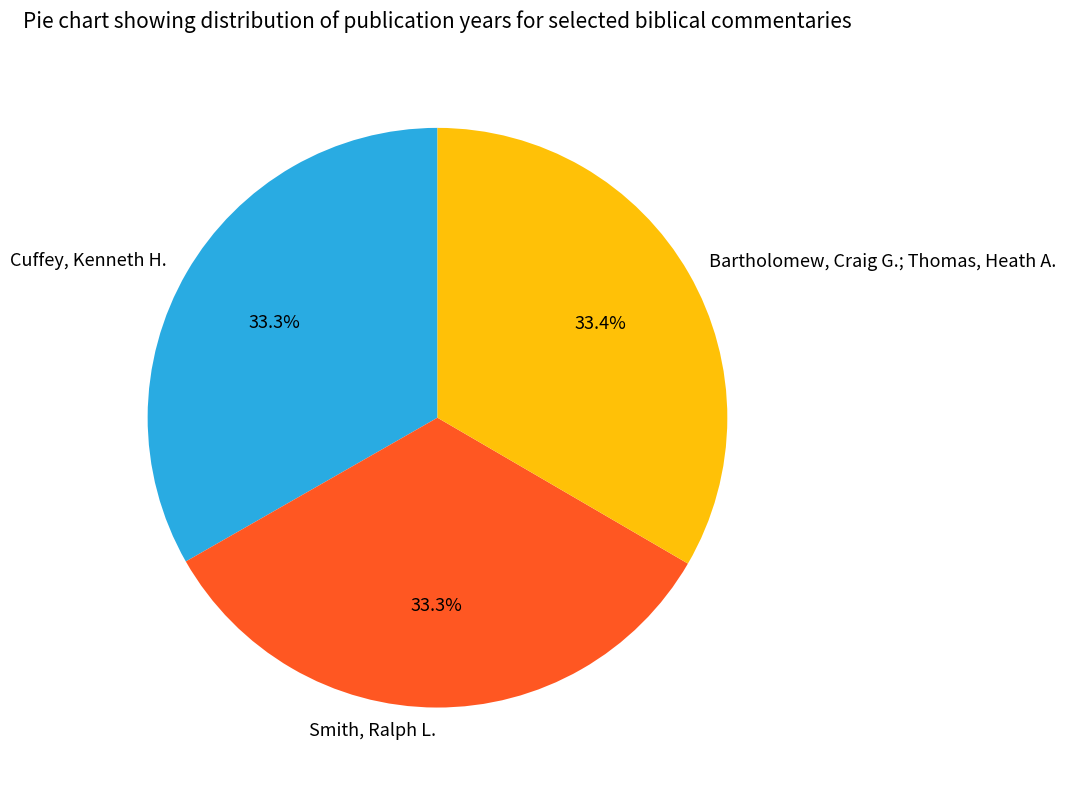

What is the ratio of the value at Cuffey, Kenneth H. to the value at Smith, Ralph L.?

1.0